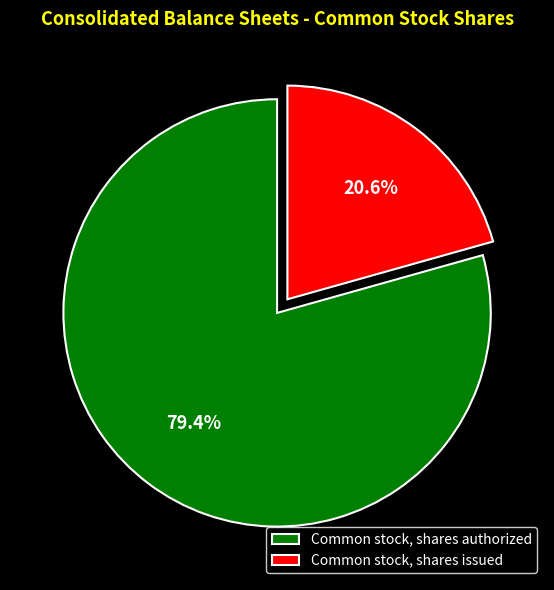

Approximately how many times larger is the value at Common stock, shares issued compared to Common stock, shares authorized?

0.3